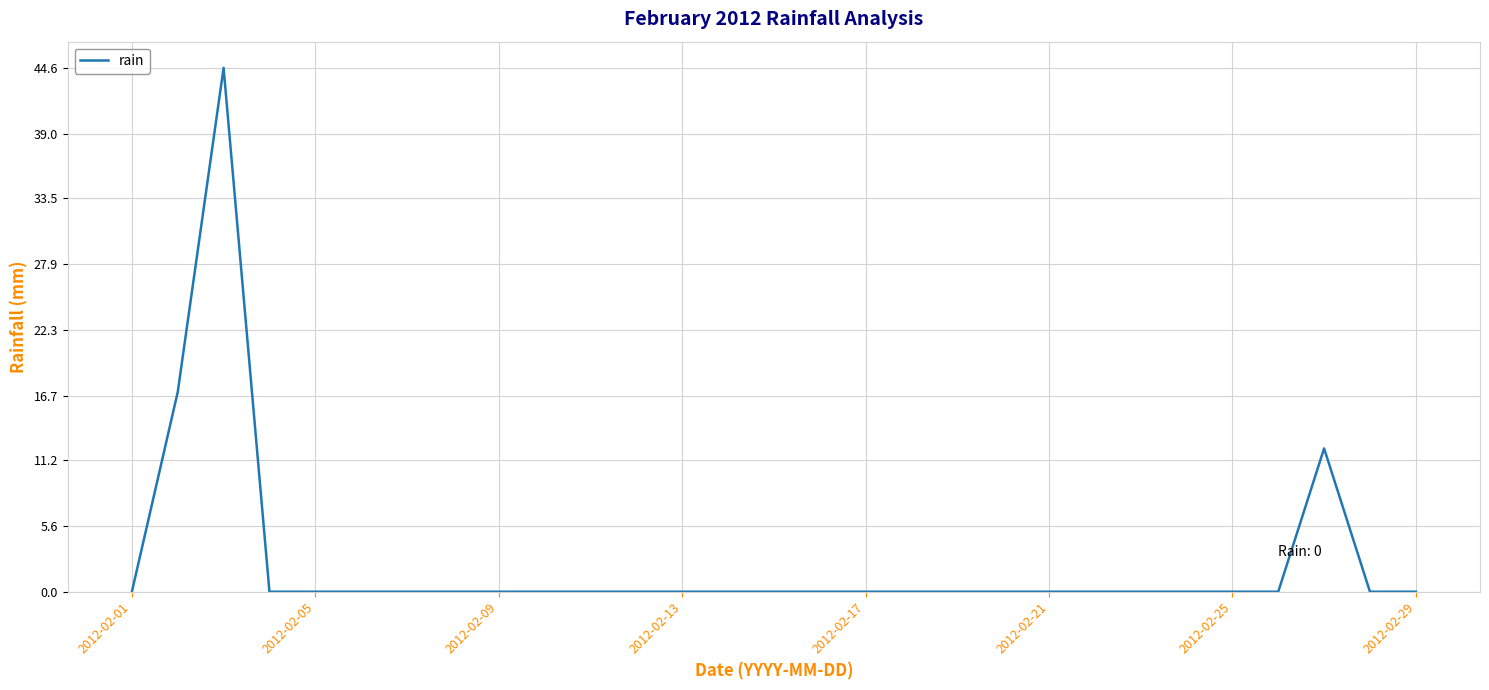

What is the greatest value displayed?

44.6